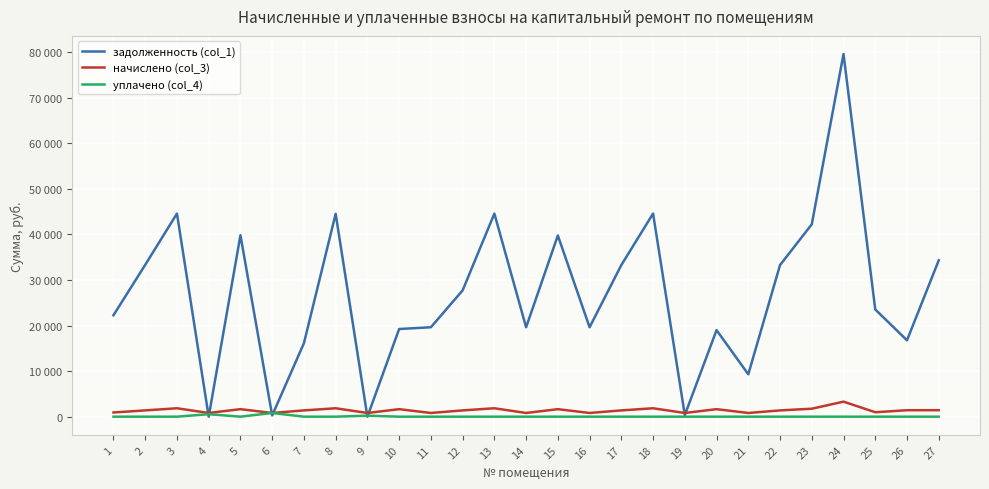

True or false: задолженность (col_1) has more than 1 interior local peaks.

True